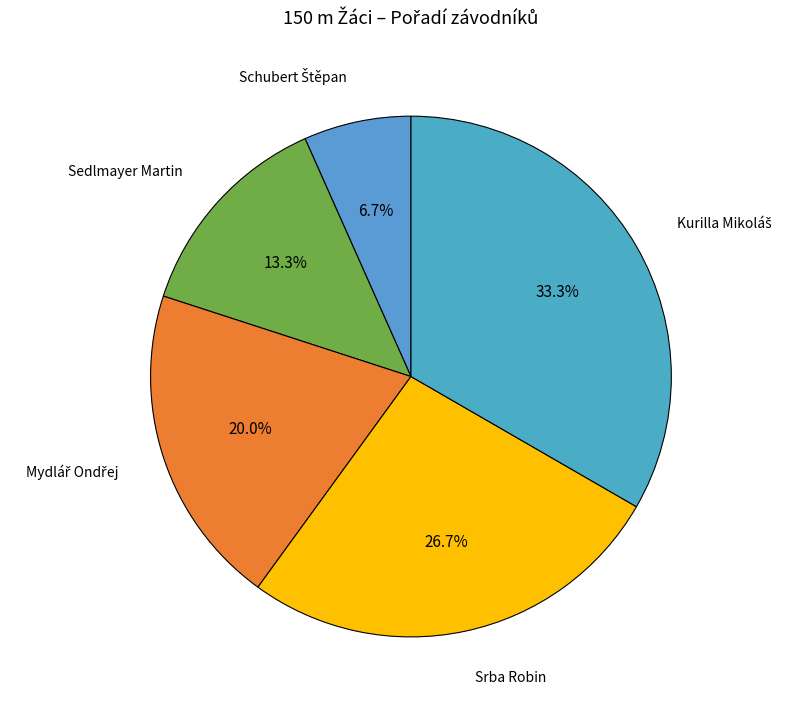

True or false: Srba Robin accounts for 27% of the total.

True